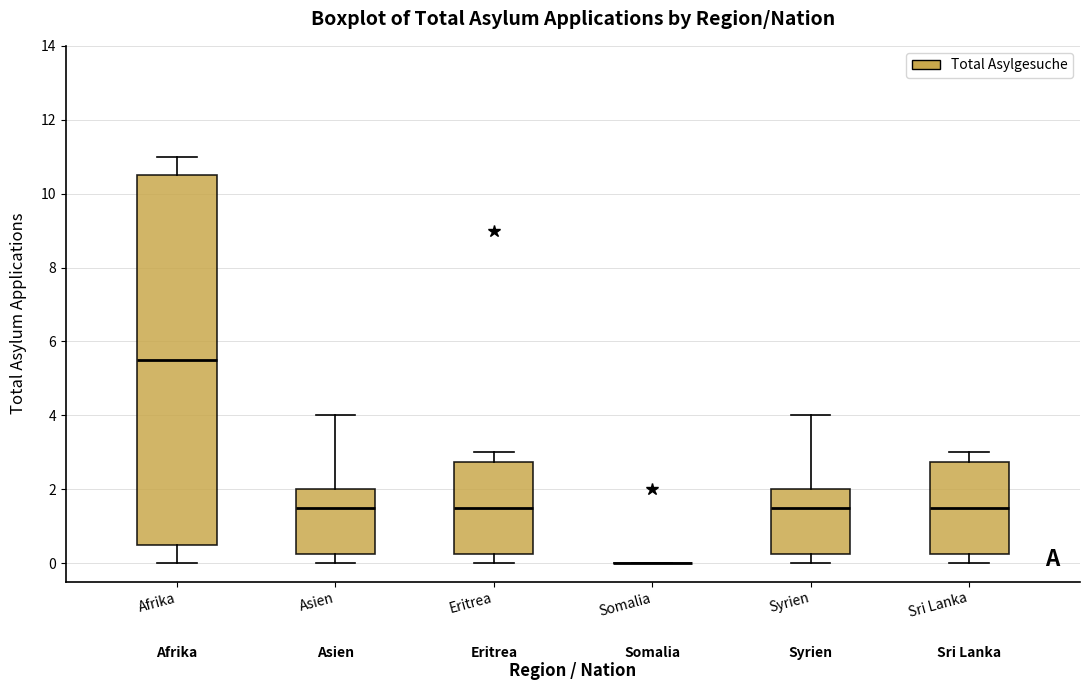

Where does the upper whisker of the box for Sri Lanka end on the y-axis? The values are not printed on the chart, so give them approximately, as read against the axis.

3.0